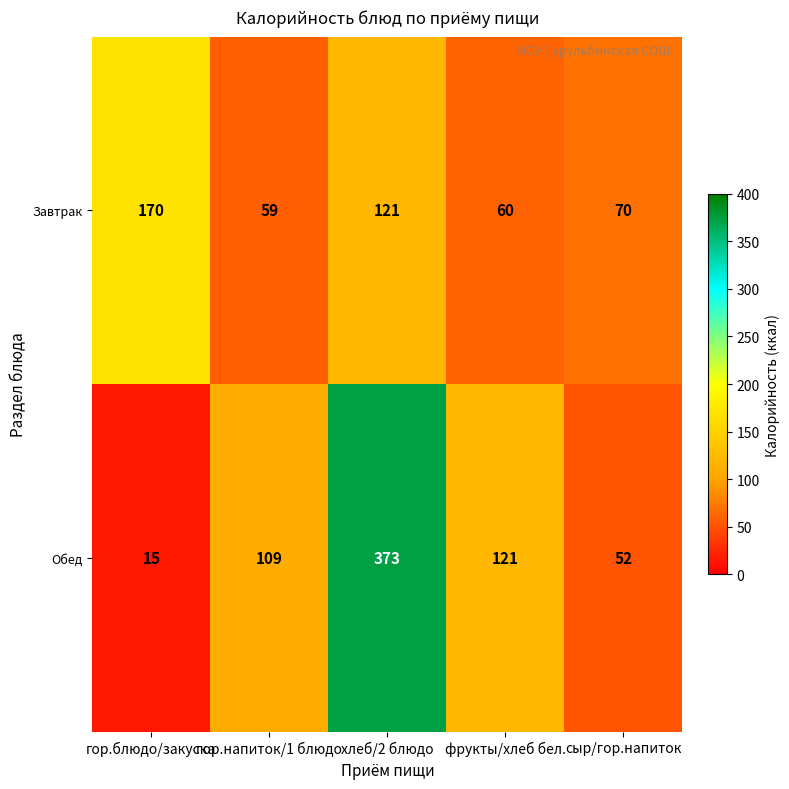

Where does the Завтрак series first go above 70?

гор.блюдо/закуска